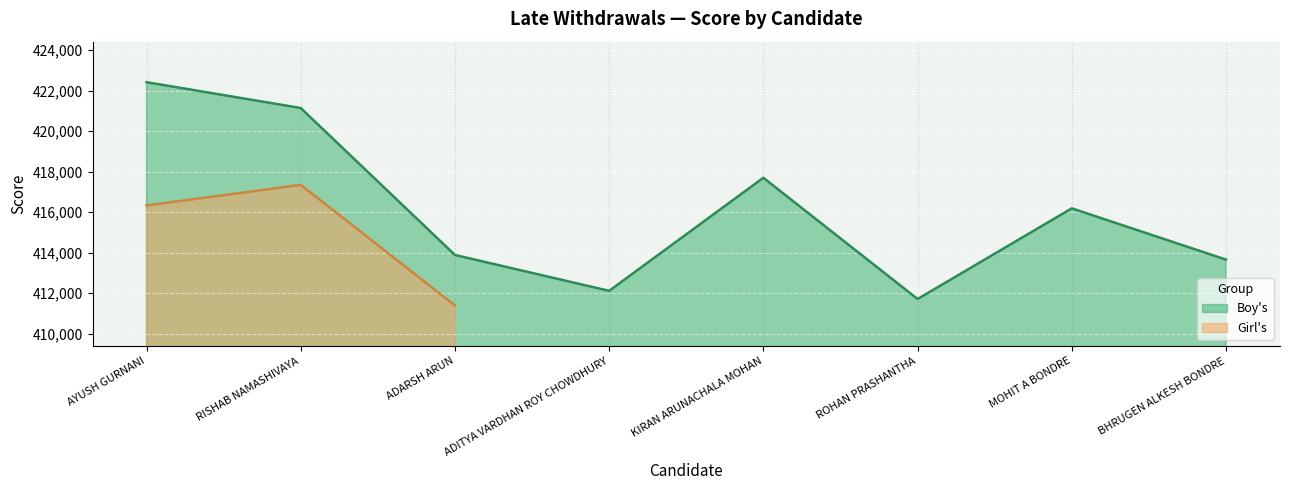

What is the label of the 3rd point from the left?

ADARSH ARUN